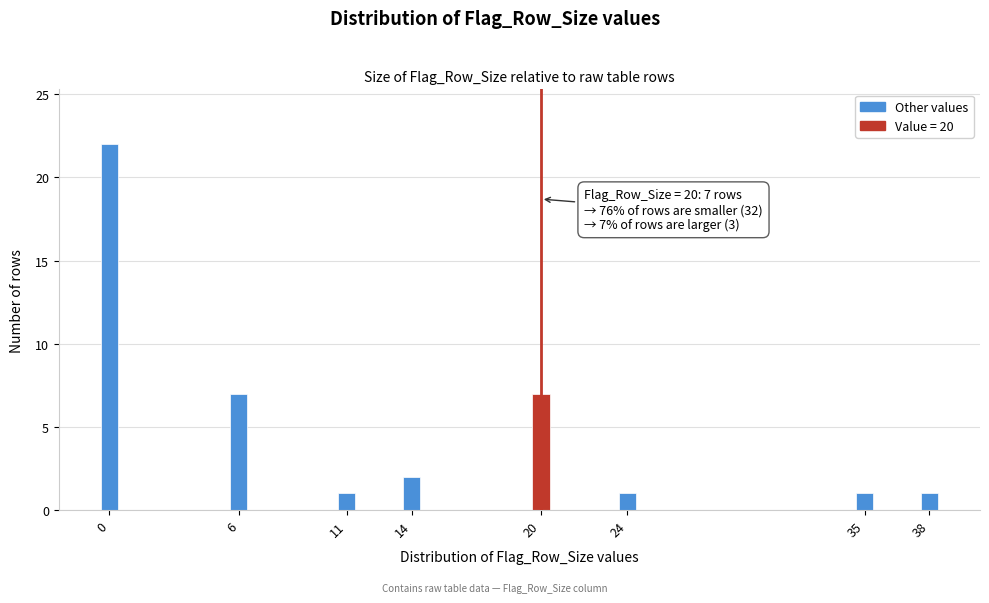

Reading left to right, extract all data points from this chart.

0=22	6=7	11=1	14=2	20=7	24=1	35=1	38=1